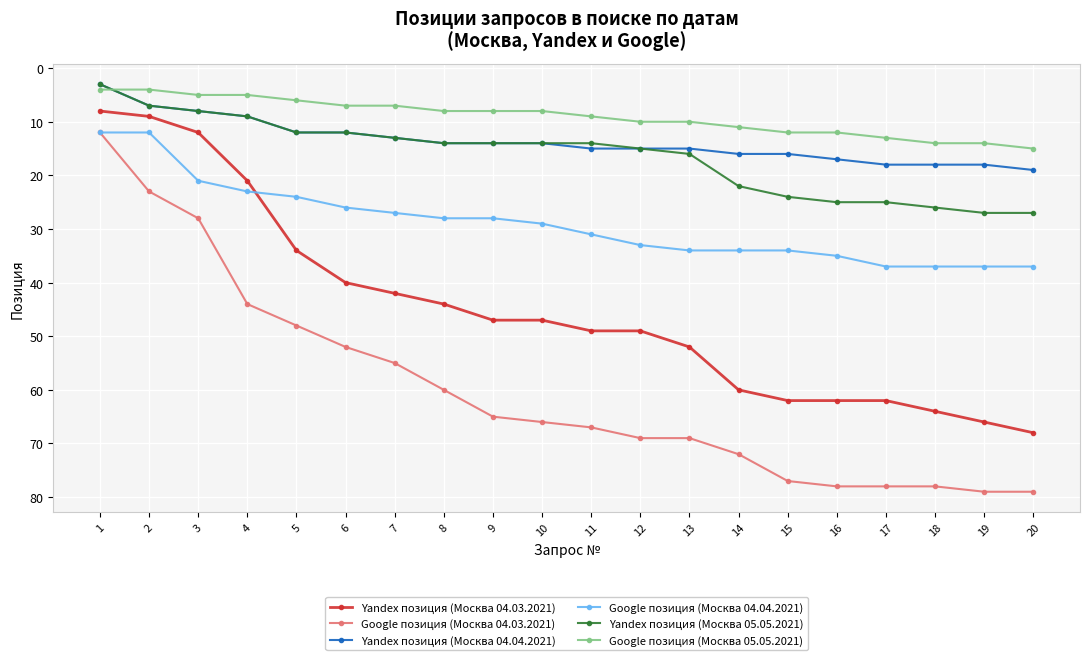

Which series has the largest total across all categories?

Google позиция (Москва 04.03.2021)